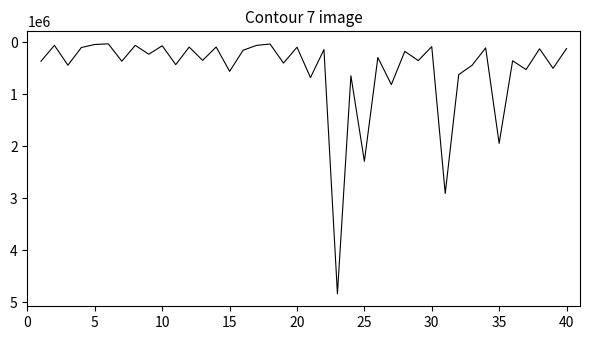

True or false: there are more than 1 points higher than both neighbors.

True